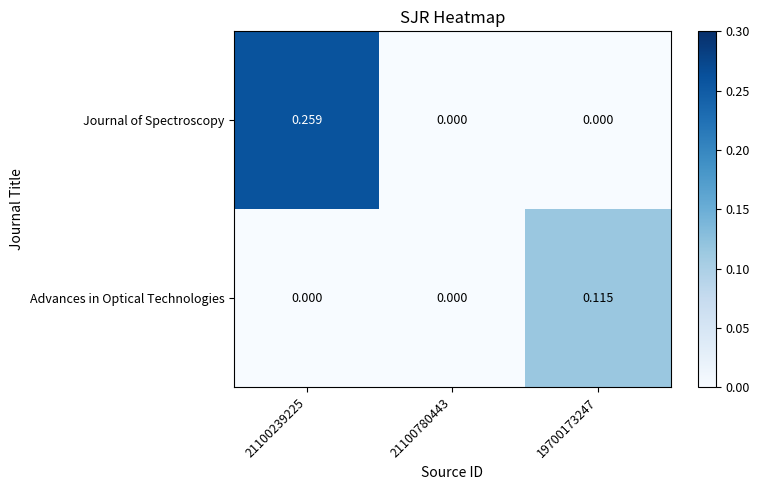

Which series has the widest spread of values?

Journal of Spectroscopy